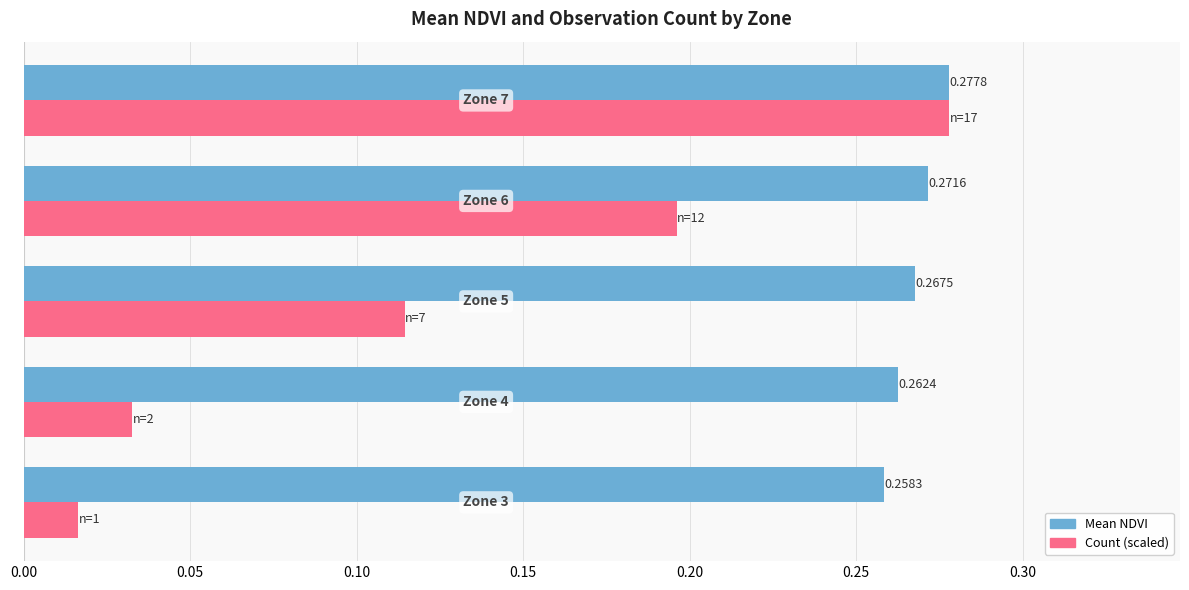

Which series has the largest range (max minus min)?

Count (scaled)